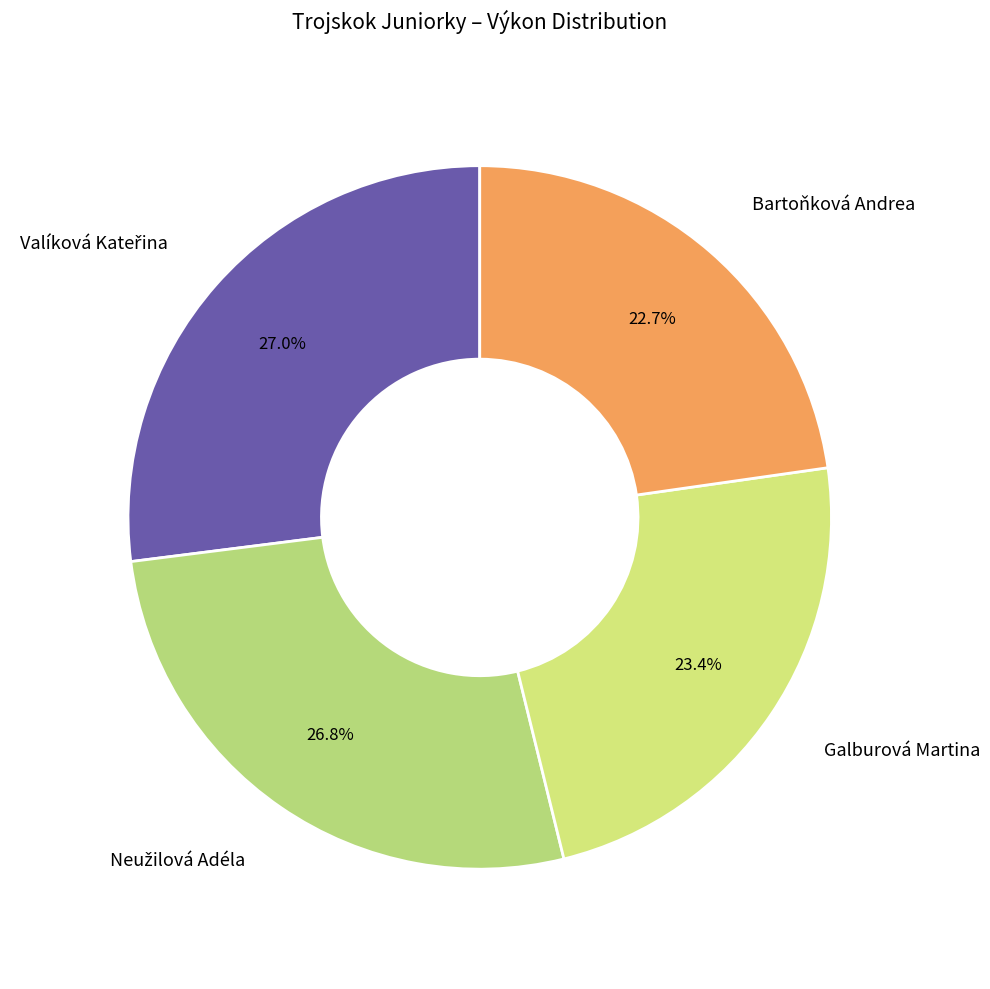

Does any single category account for the majority?

No